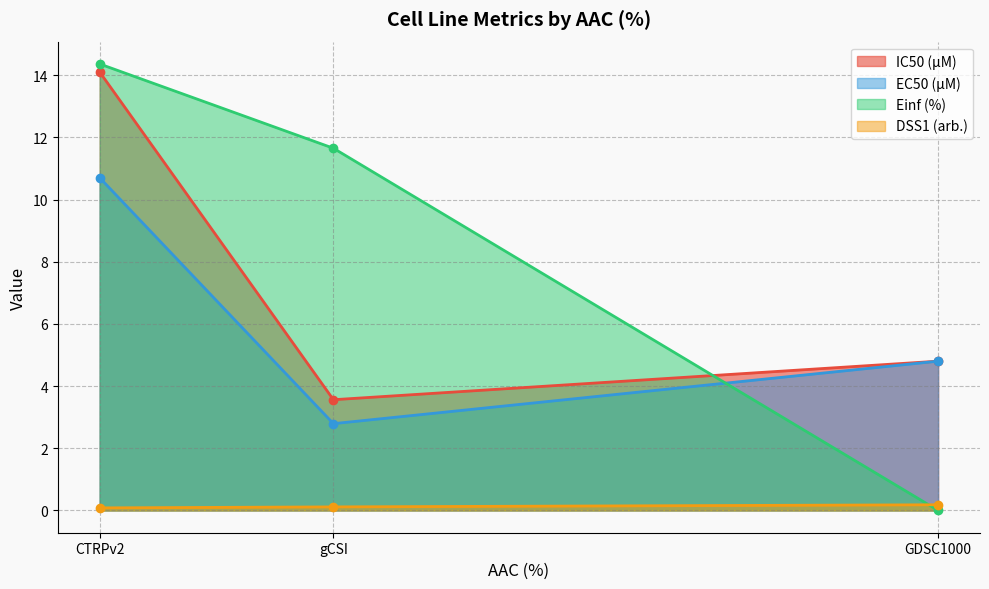

Where does the Einf (%) series first go above 11?

CTRPv2